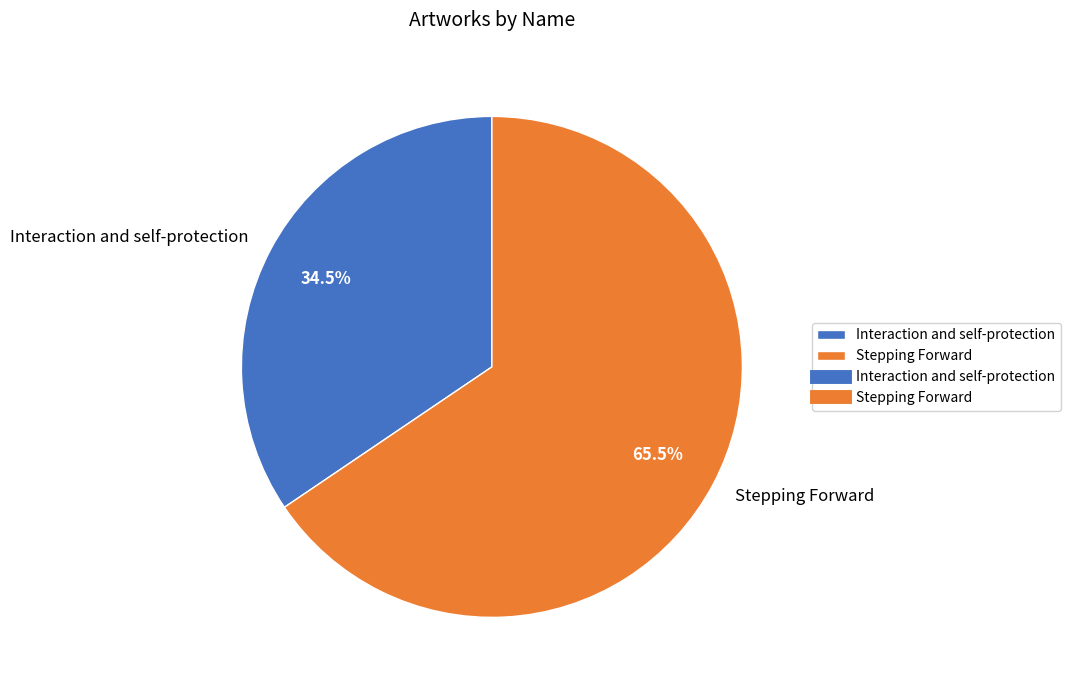

What is the ratio of the value at Stepping Forward to the value at Interaction and self-protection?

1.9